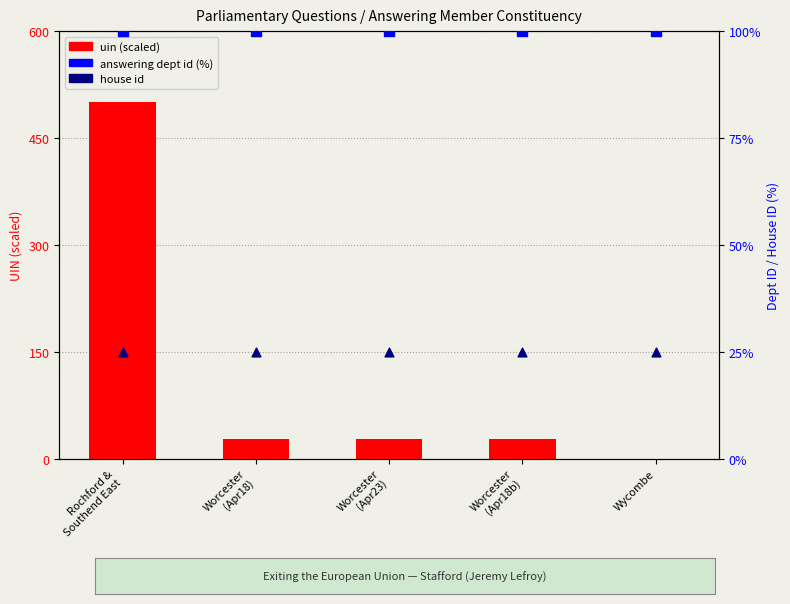

Is the value of house id at Rochford &
Southend East greater than the value of uin (scaled) at Worcester
(Apr18b)?

No